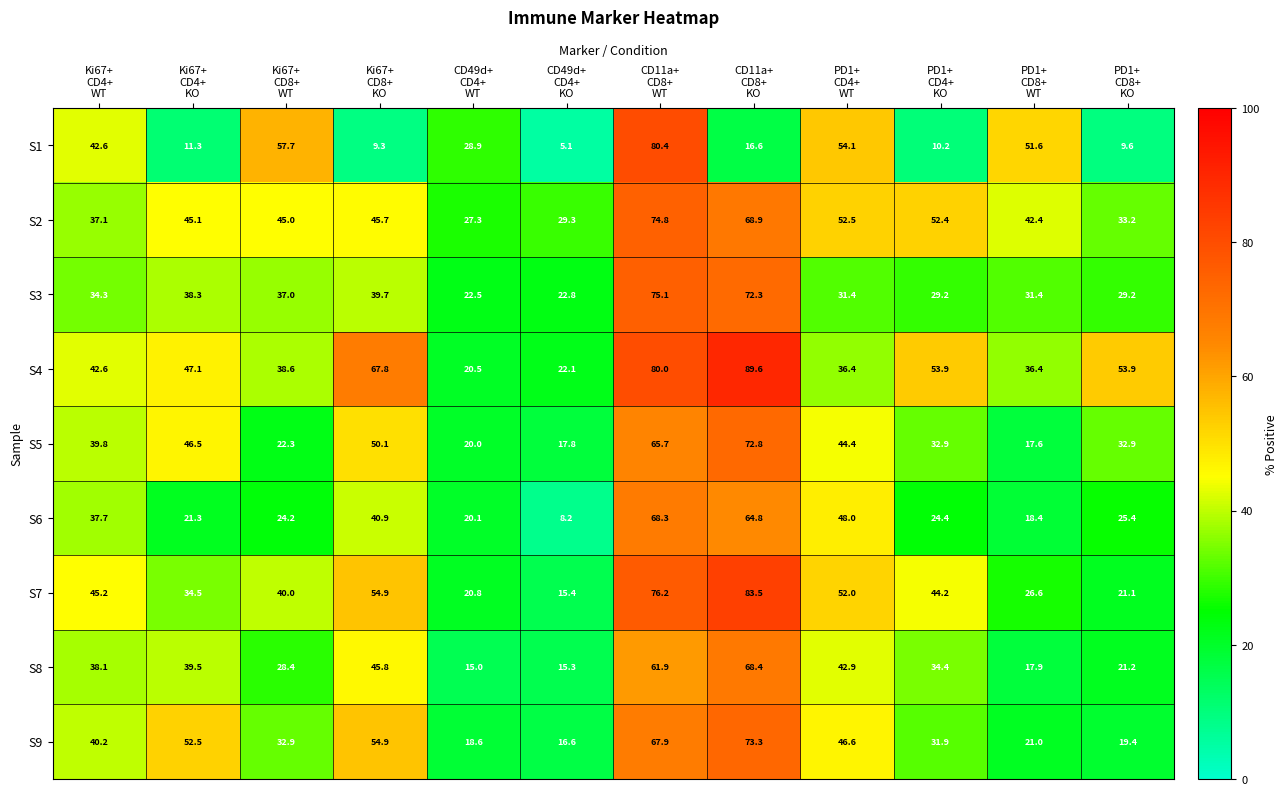

What is the minimum value shown in the chart?

5.1